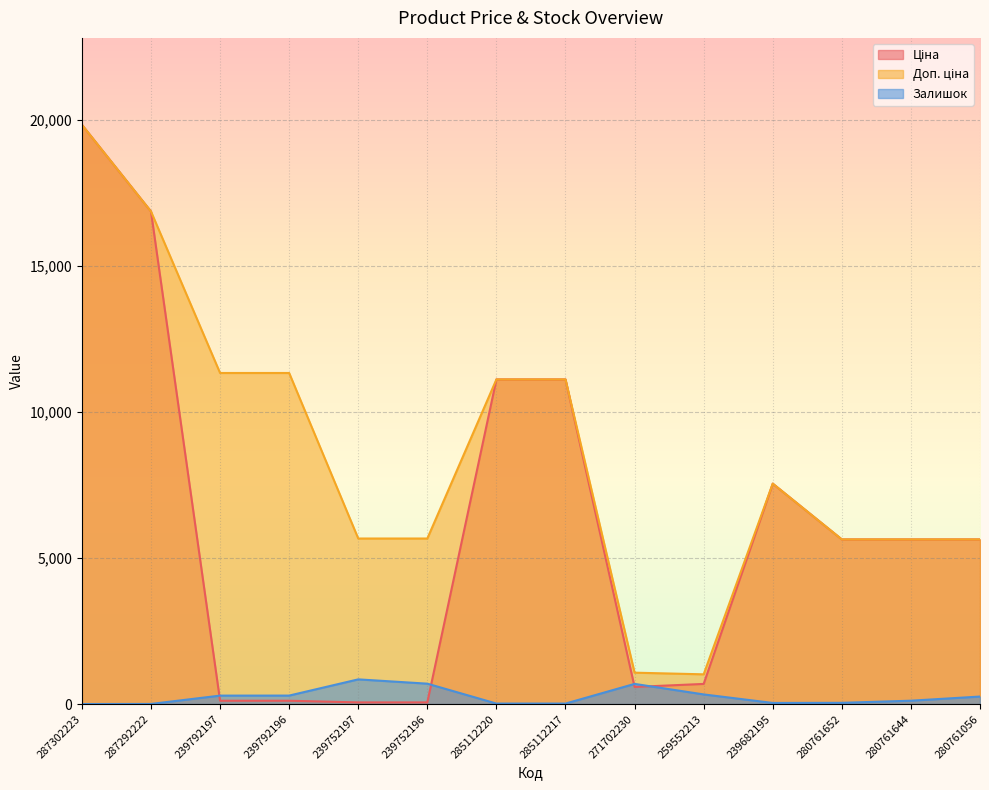

What is the label of the 7th point from the left?

285112220